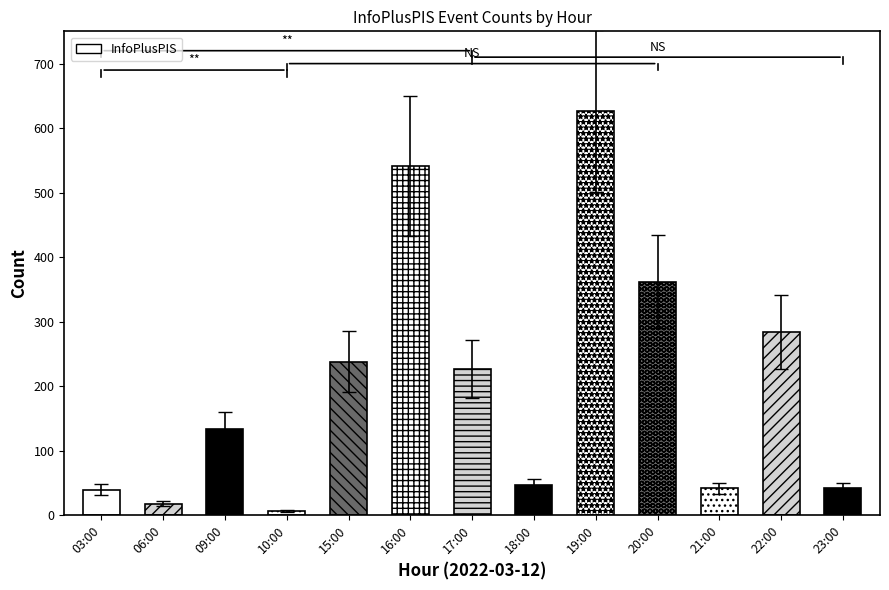

Which category has the lowest value across all series?

10:00